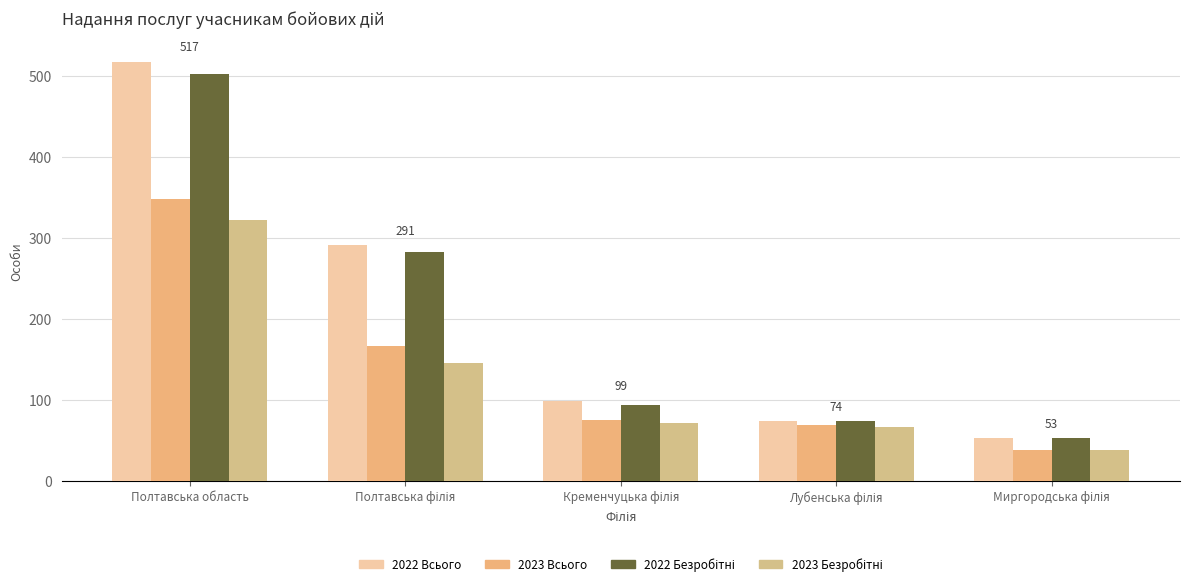

What is the label of the 1st bar from the left?

Полтавська область